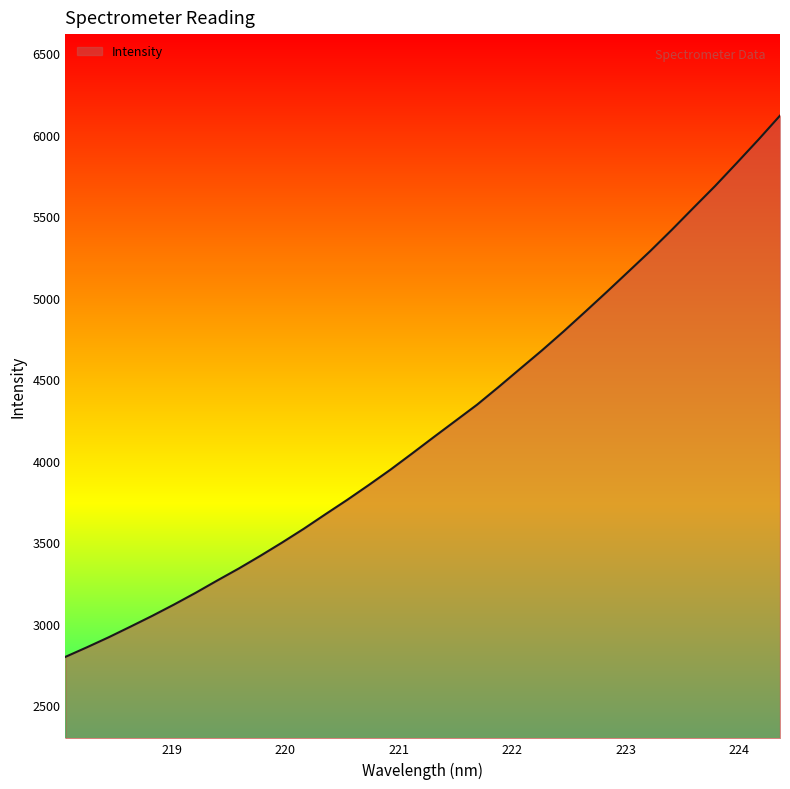

What is the smallest value displayed?

2798.0